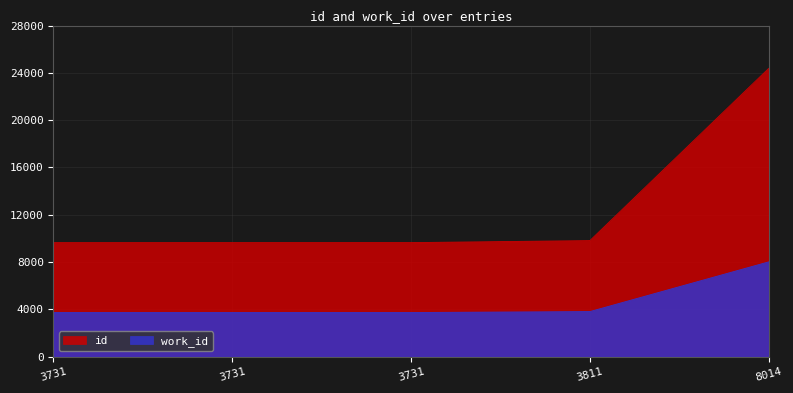

What is the sum of all work_id values?

23018